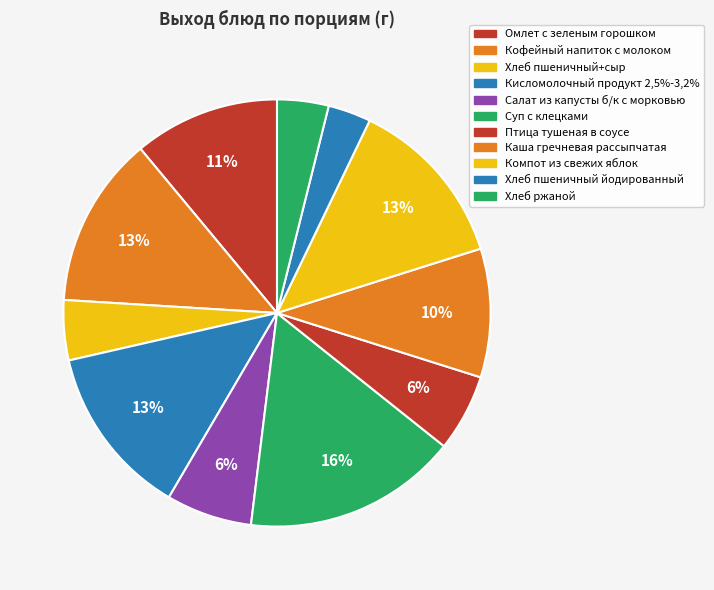

Which has a higher value, Компот из свежих яблок or Кисломолочный продукт 2,5%-3,2%?

Компот из свежих яблок